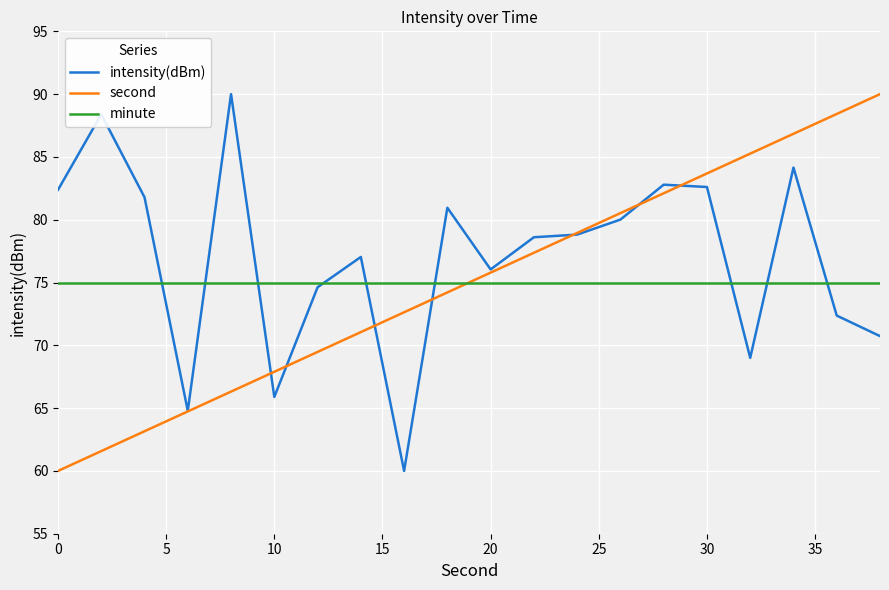

Does the chart display data point markers on the line(s)?

No